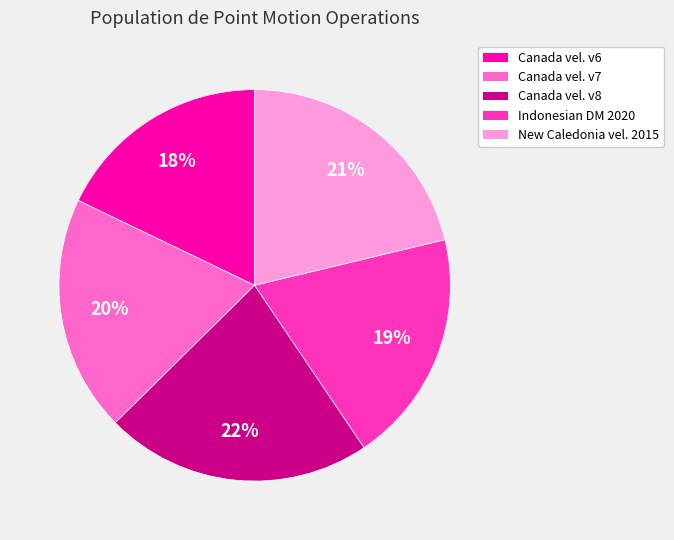

Does any single category account for the majority?

No